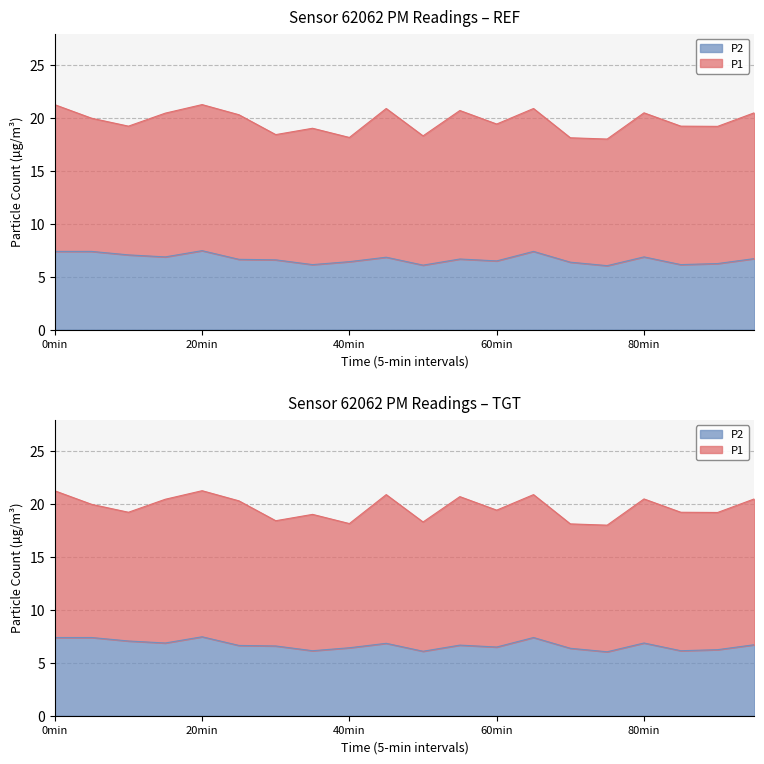

What is the average value of the P1 series?

13.1